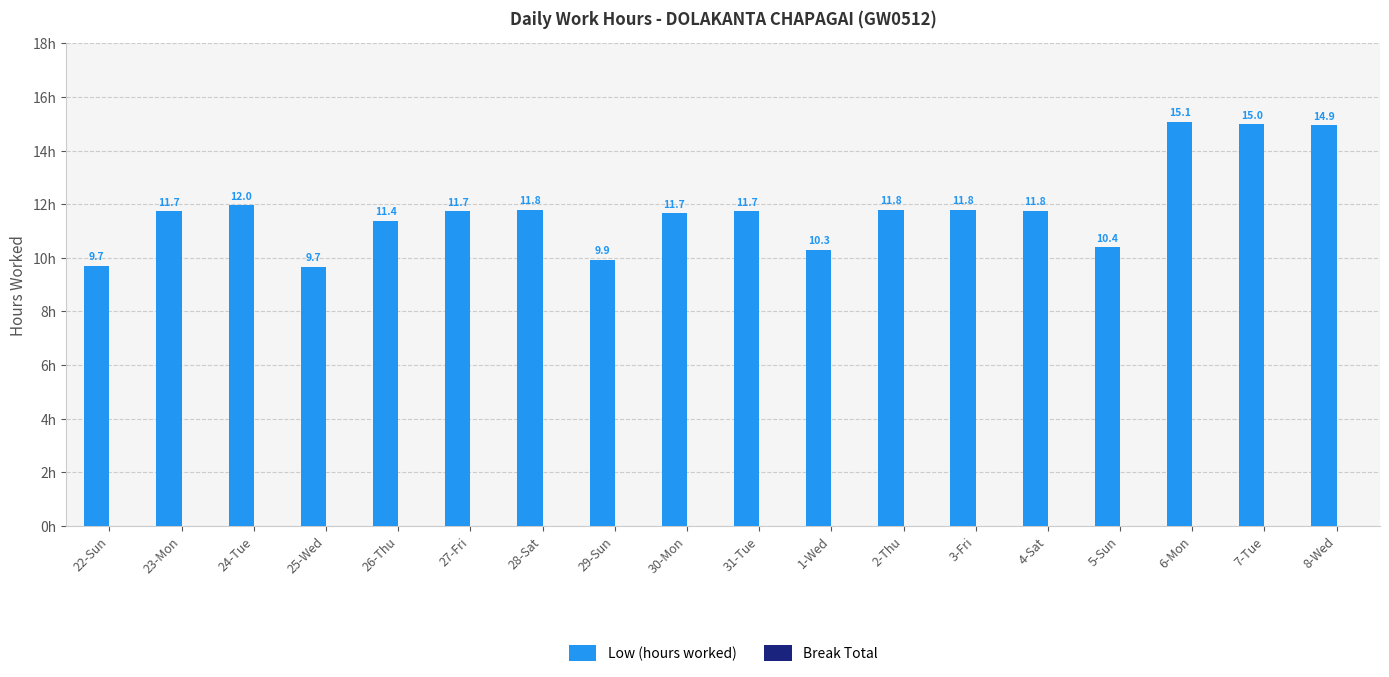

What is the label of the 3rd bar from the left?

24-Tue